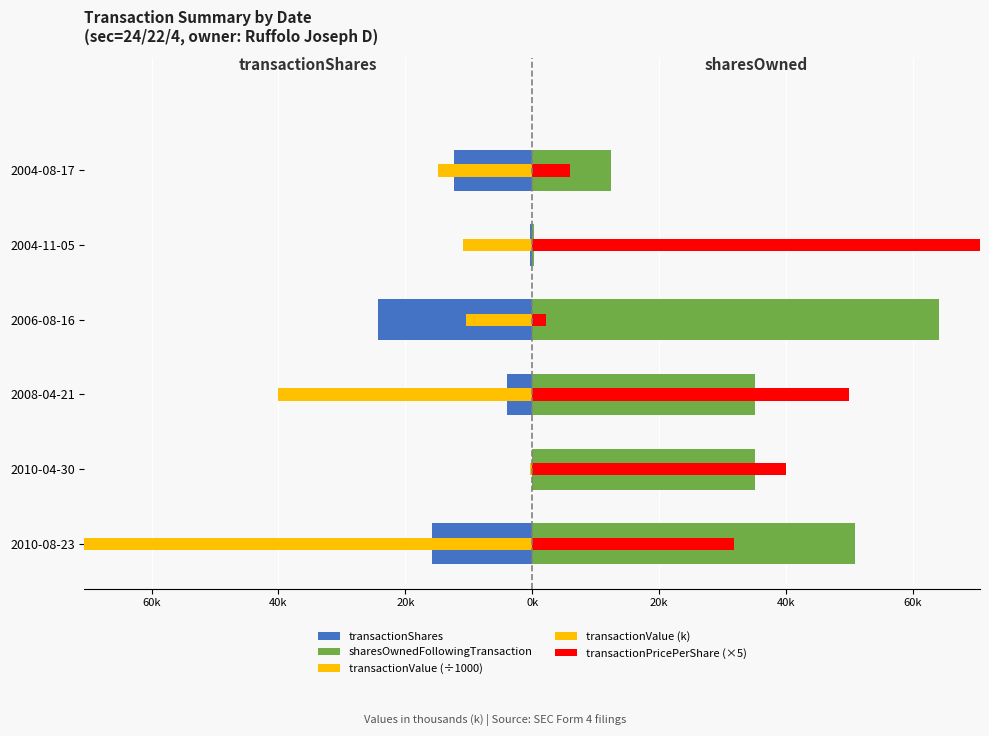

Rank the series at 60k from lowest to highest value.

transactionValue (k), transactionShares, transactionValue (÷1000), sharesOwnedFollowingTransaction, transactionPricePerShare (×5)